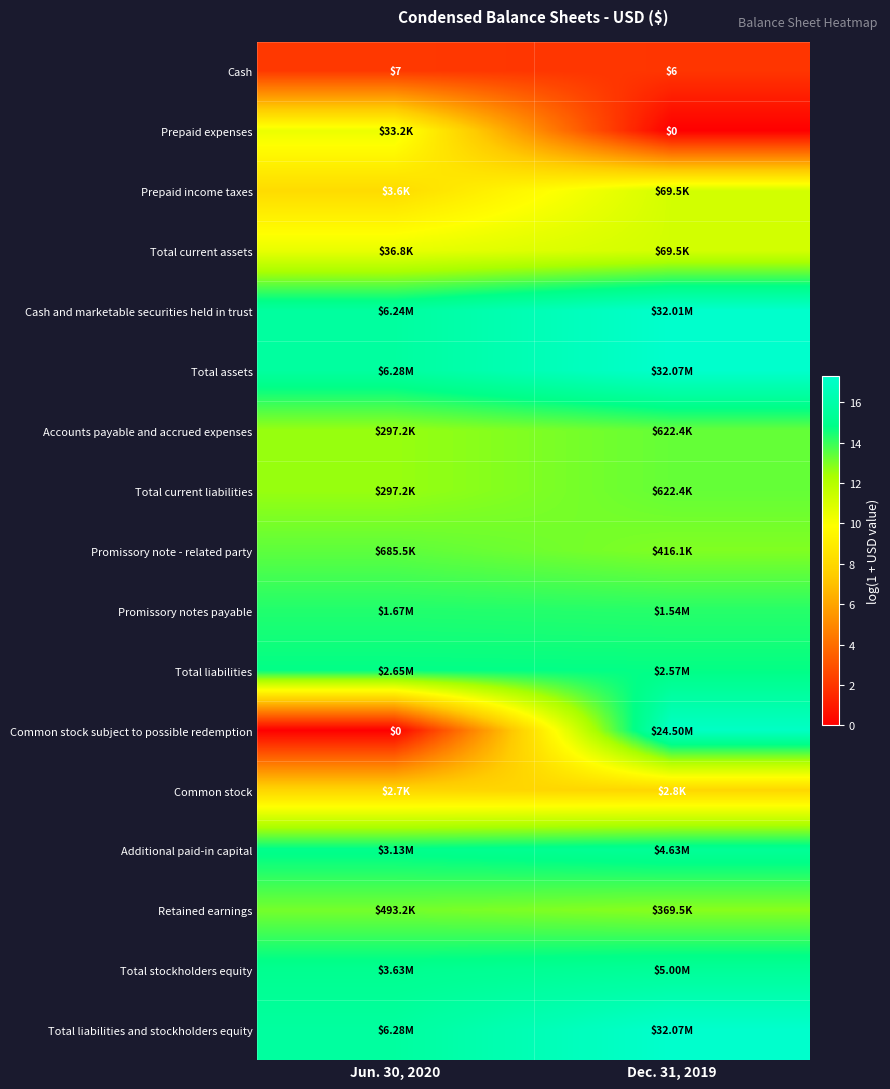

Is the value of Accounts payable and accrued expenses at Jun. 30, 2020 greater than the value of Prepaid income taxes at Jun. 30, 2020?

Yes